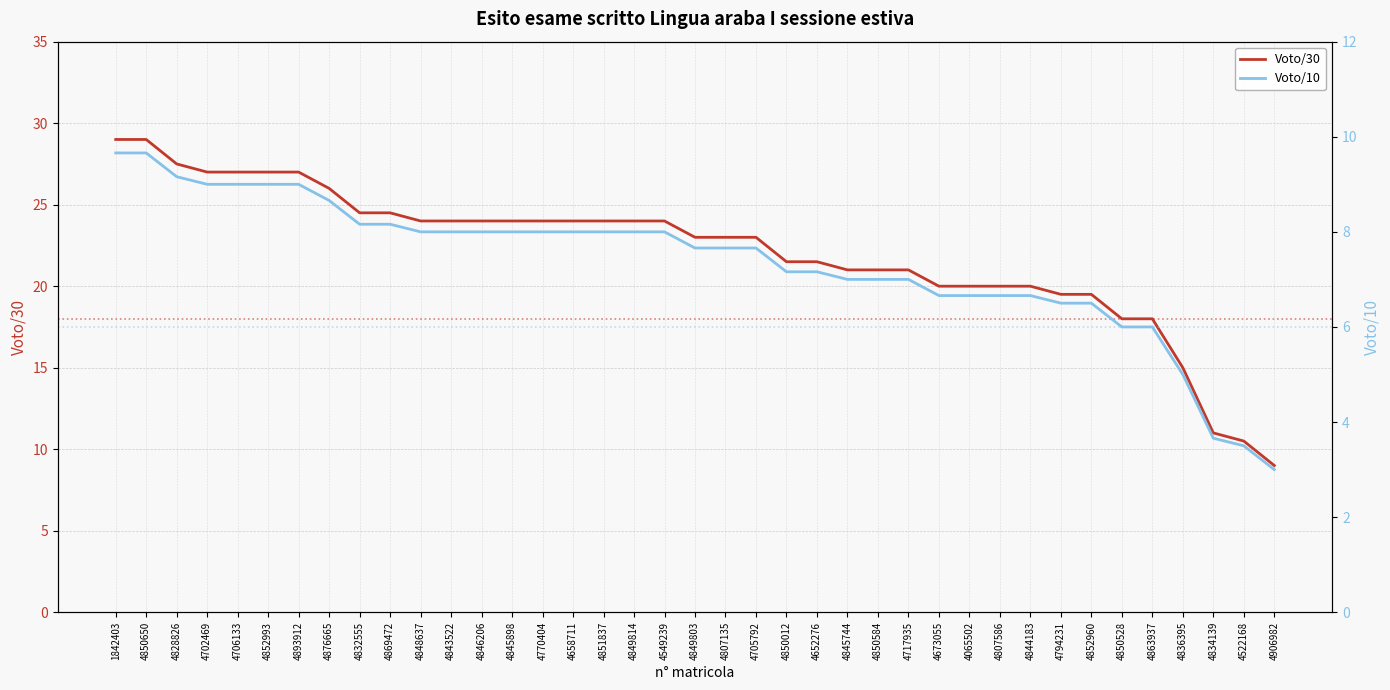

At which label does Voto/30 first exceed 23?

1842403